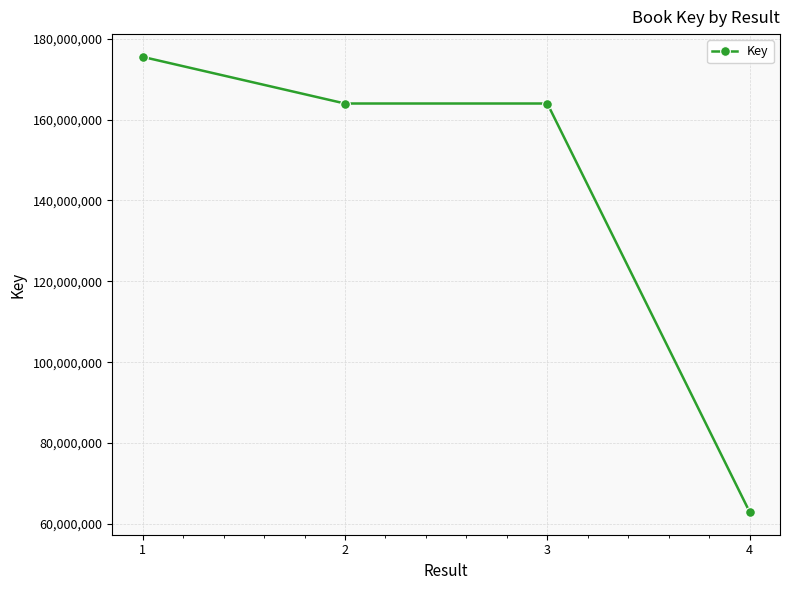

Approximately how many times larger is the value at 3 compared to 2?

1.0